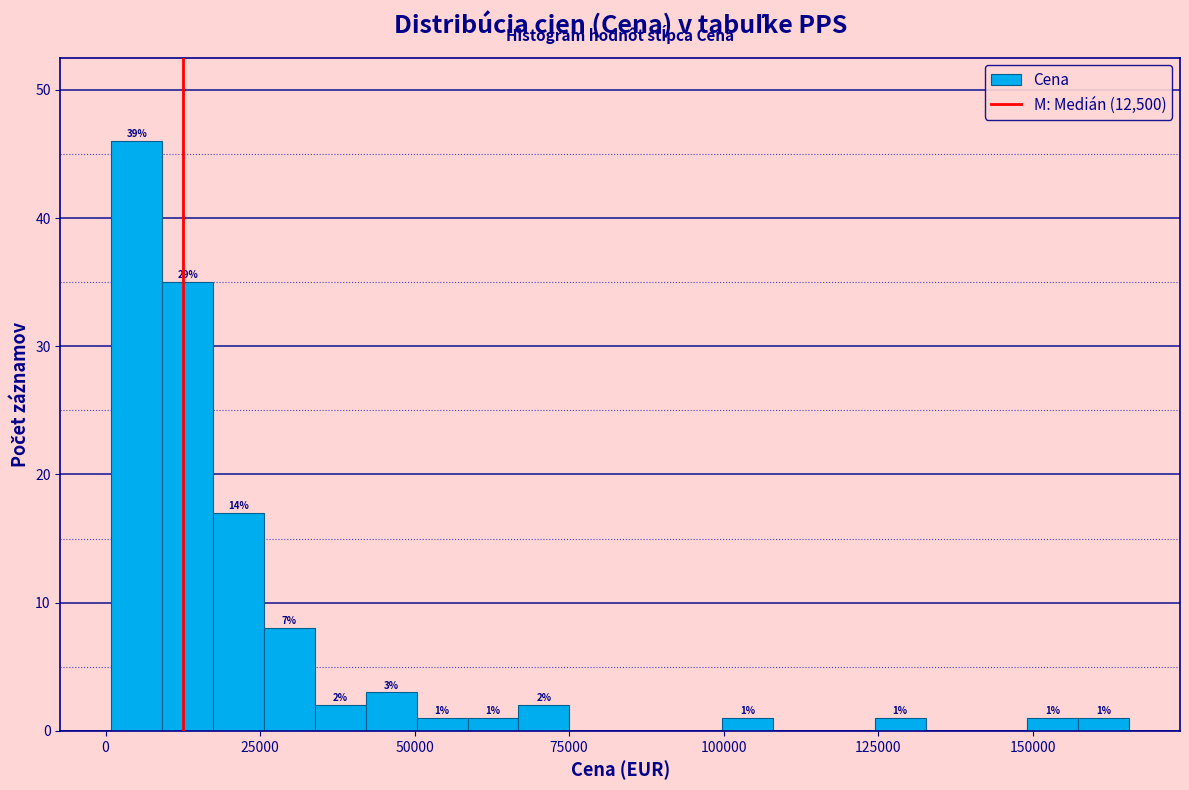

Around what value on the x-axis is the tallest bar? Give the approximate position of its centre, as read against the axis.

5000